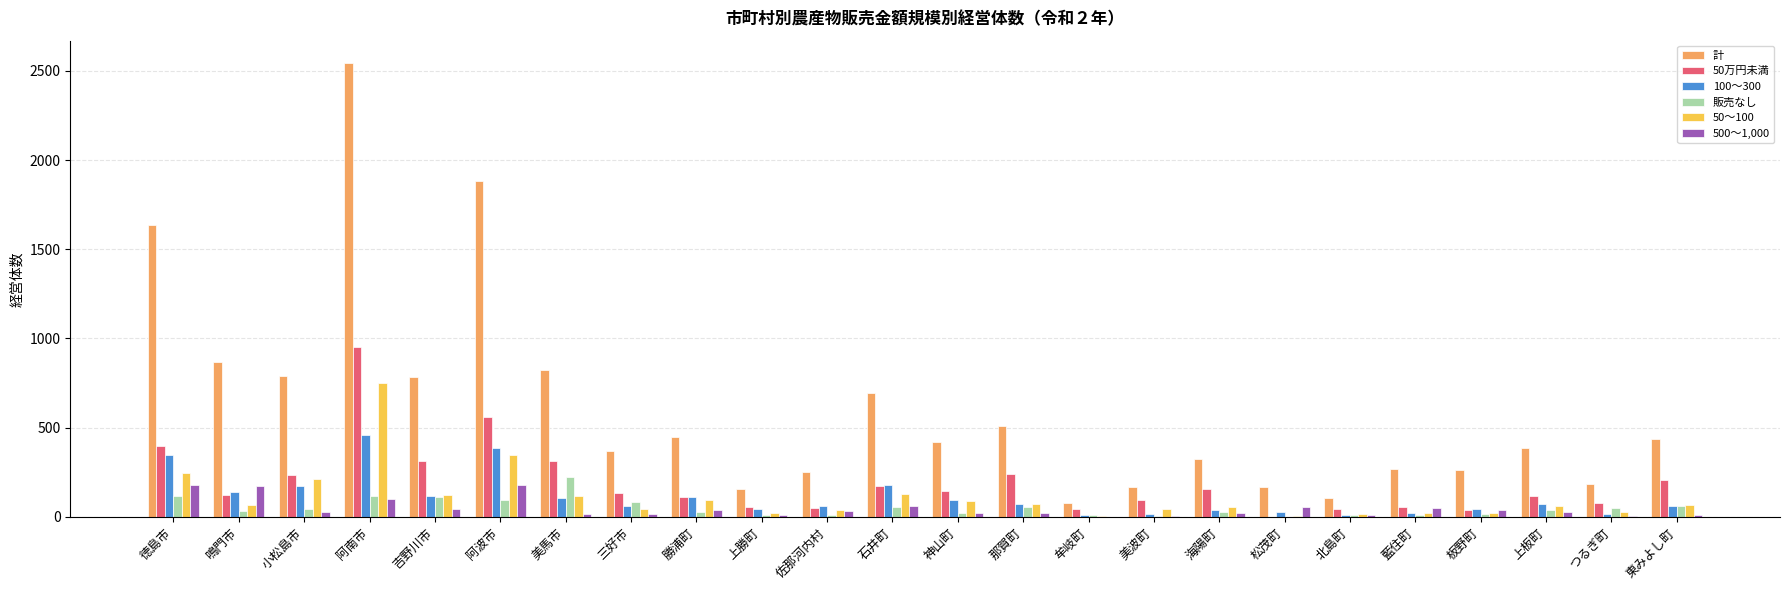

Are the bars grouped side by side (vs. stacked)?

Yes